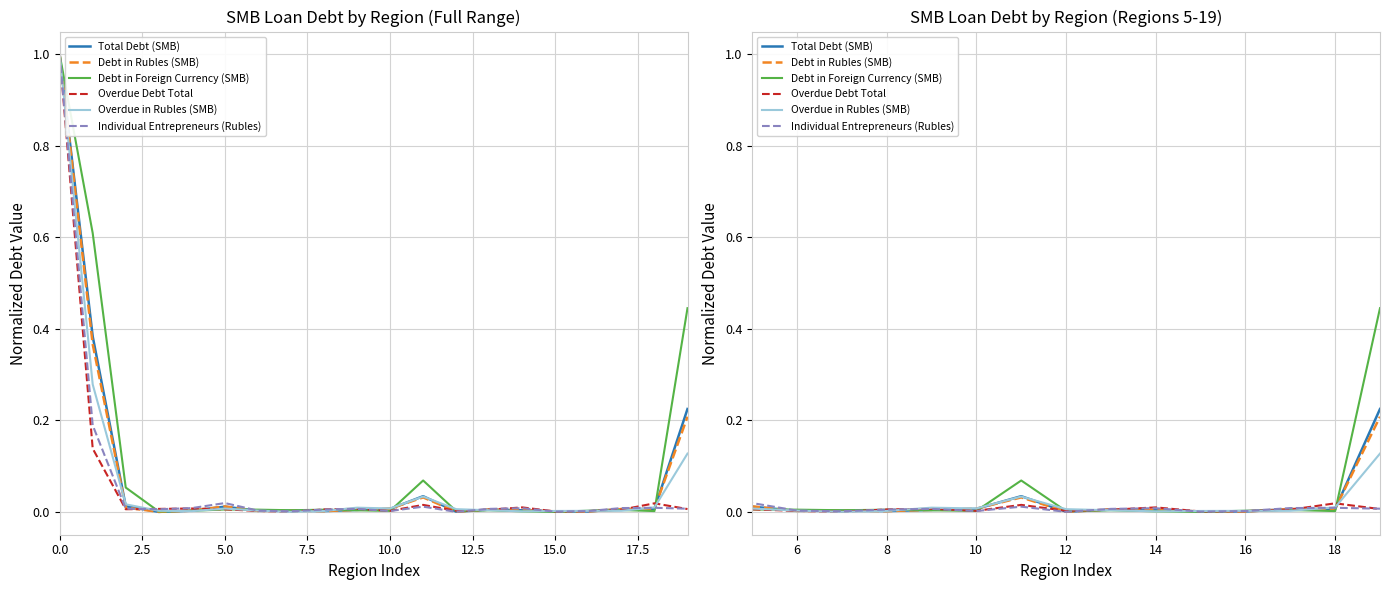

What are all the series names shown in the legend?

Total Debt (SMB), Debt in Rubles (SMB), Debt in Foreign Currency (SMB), Overdue Debt Total, Overdue in Rubles (SMB), Individual Entrepreneurs (Rubles)